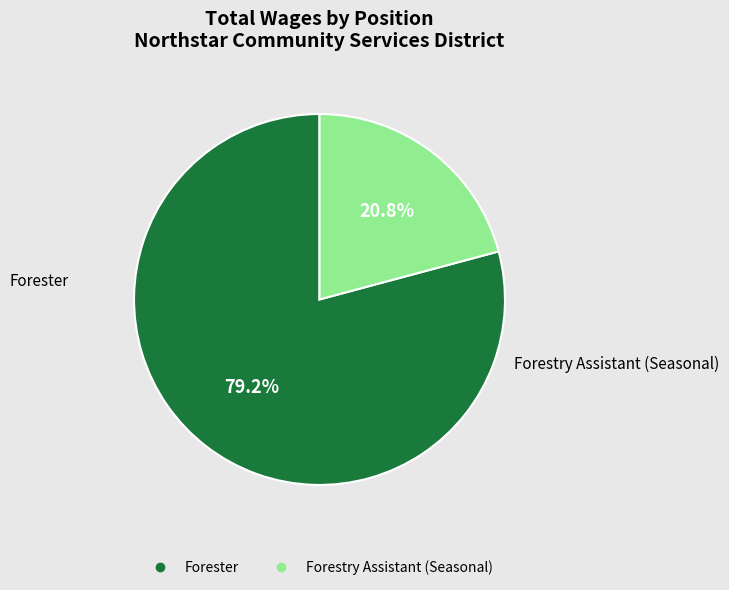

Which has a higher value, Forester or Forestry Assistant (Seasonal)?

Forester